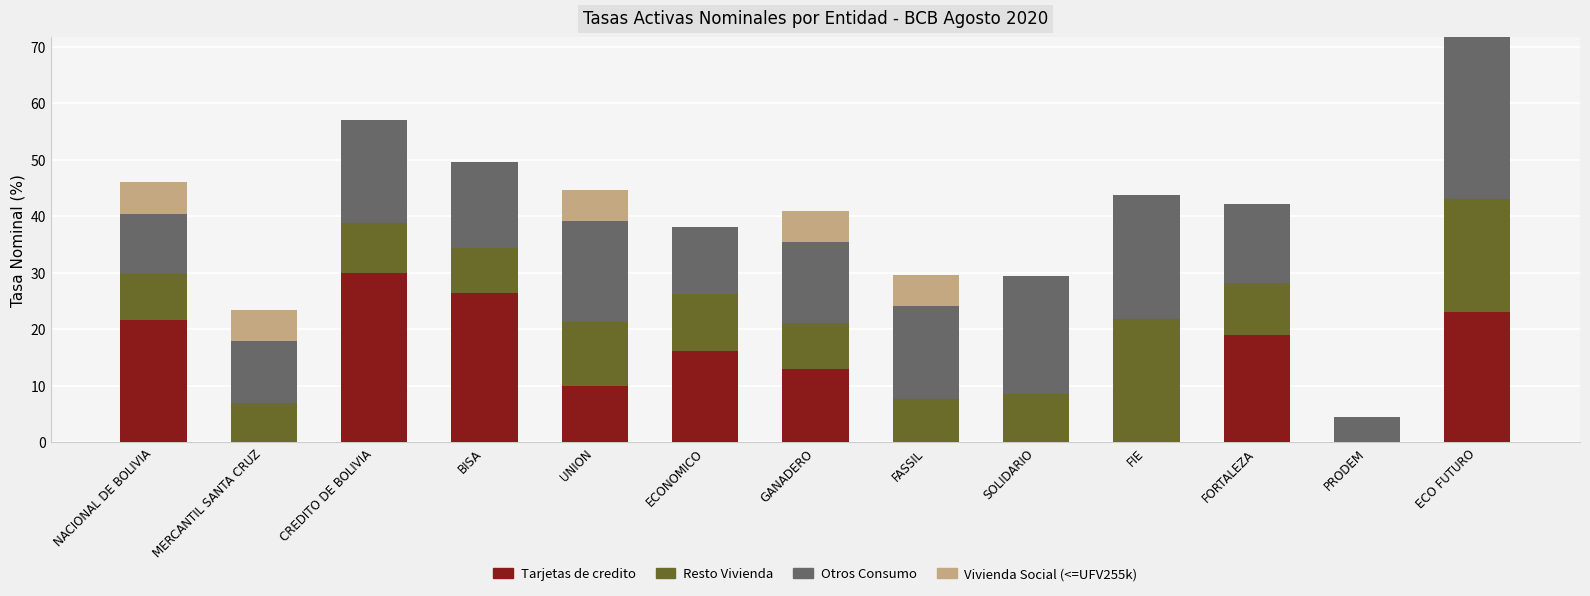

What is the total value across all series at UNION?

44.7